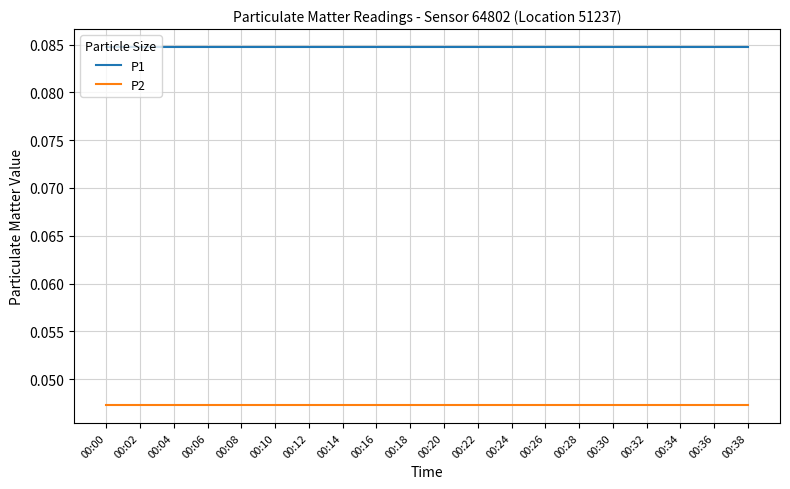

True or false: P1 and P2 cross at least once.

False